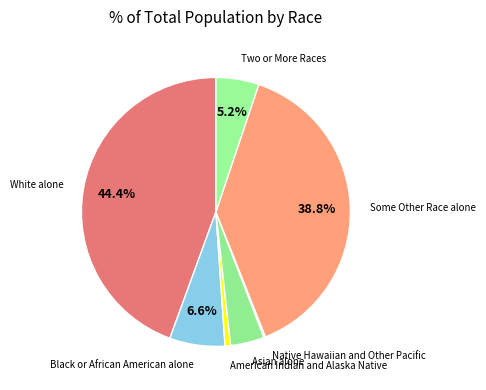

Combined, do Two or More Races and White alone account for over 50%?

No